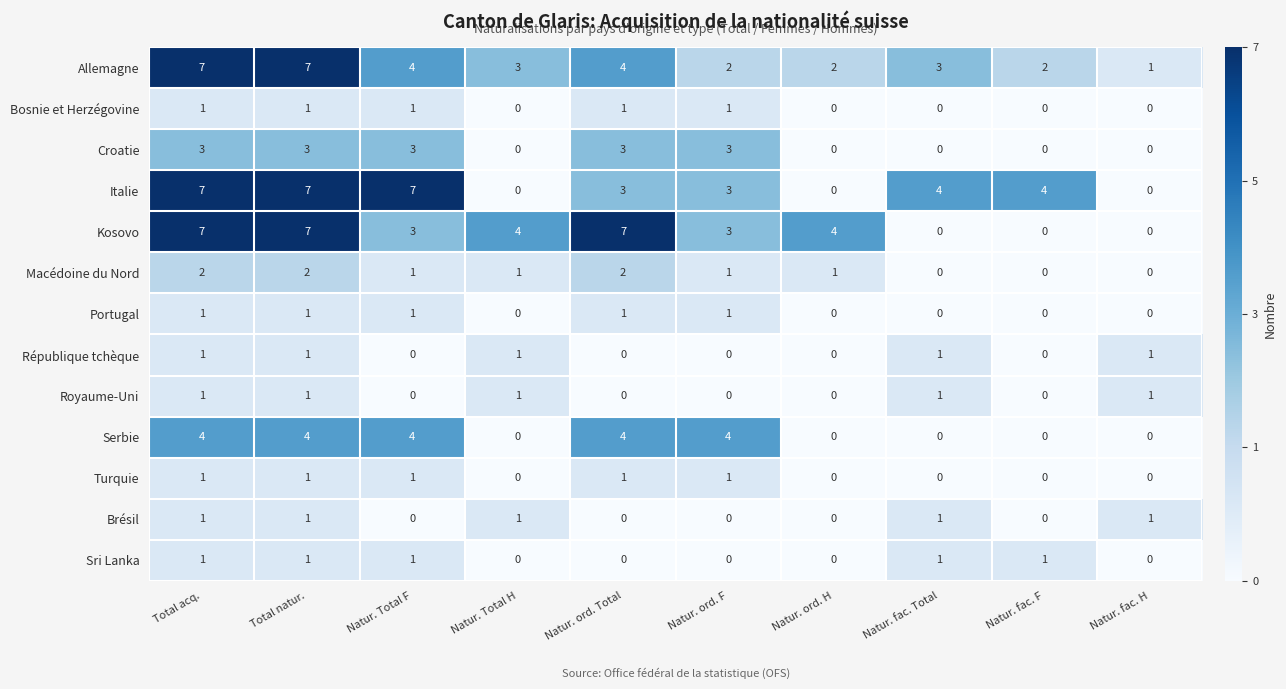

Which category has the lowest value in the Allemagne series?

Natur. fac. H